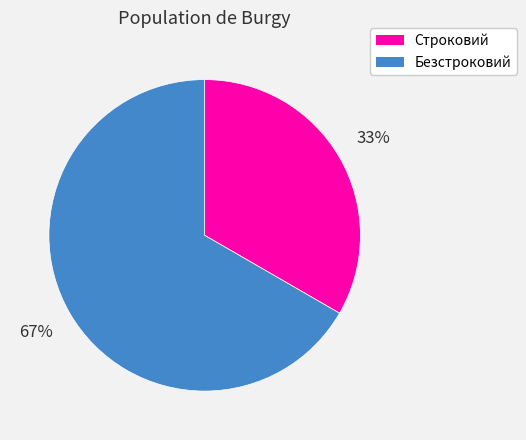

Which category has the biggest portion of the pie?

Безстроковий